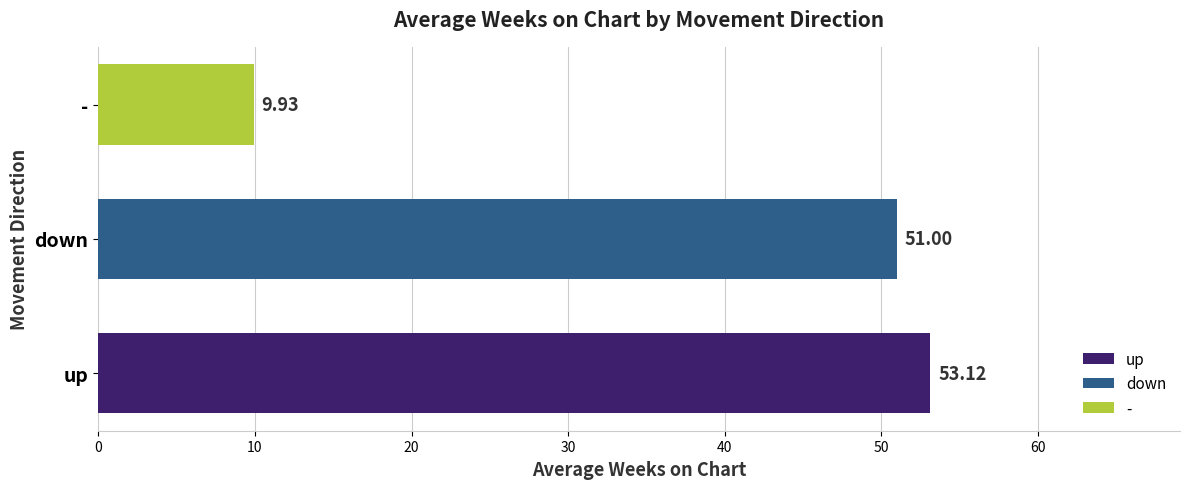

Approximately how many times larger is the value at up compared to -?

5.3